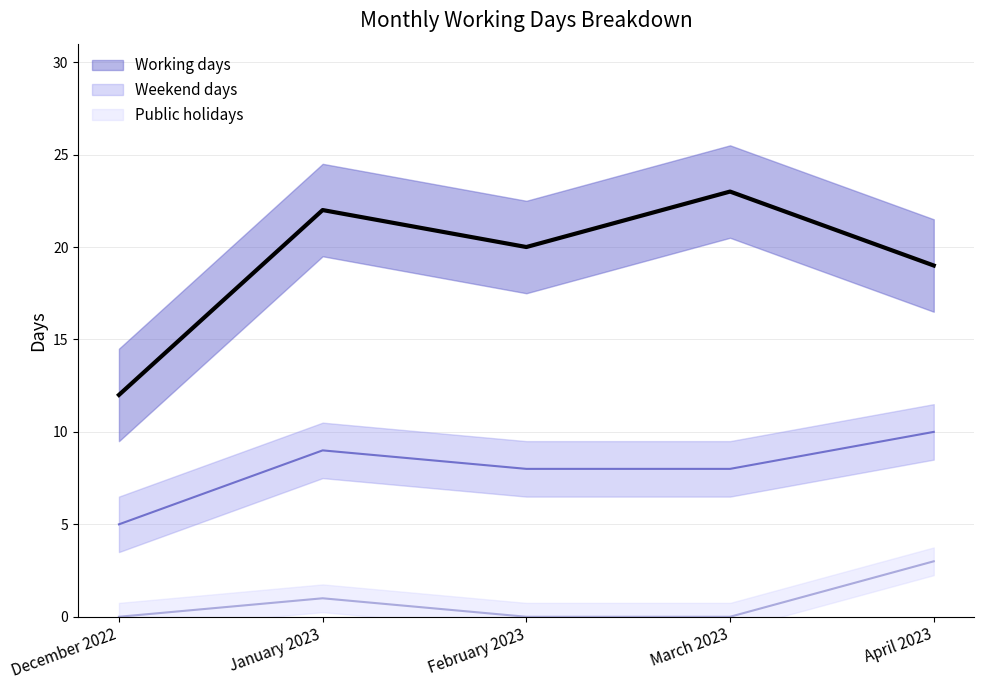

True or false: Public holidays has a value of 1 at January 2023.

False